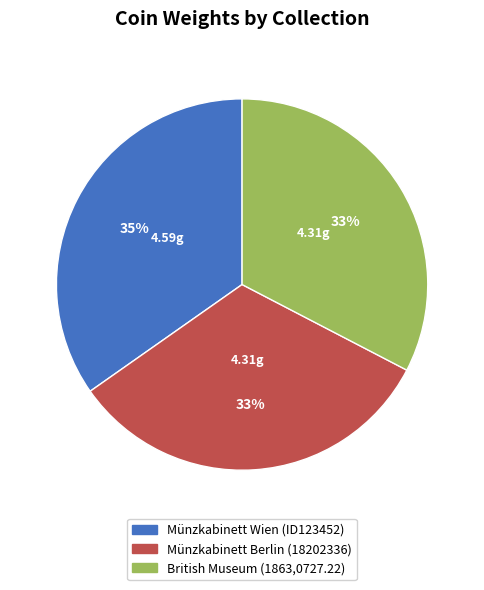

Is the sum of British Museum (1863,0727.22) and Münzkabinett Berlin (18202336) greater than half?

Yes